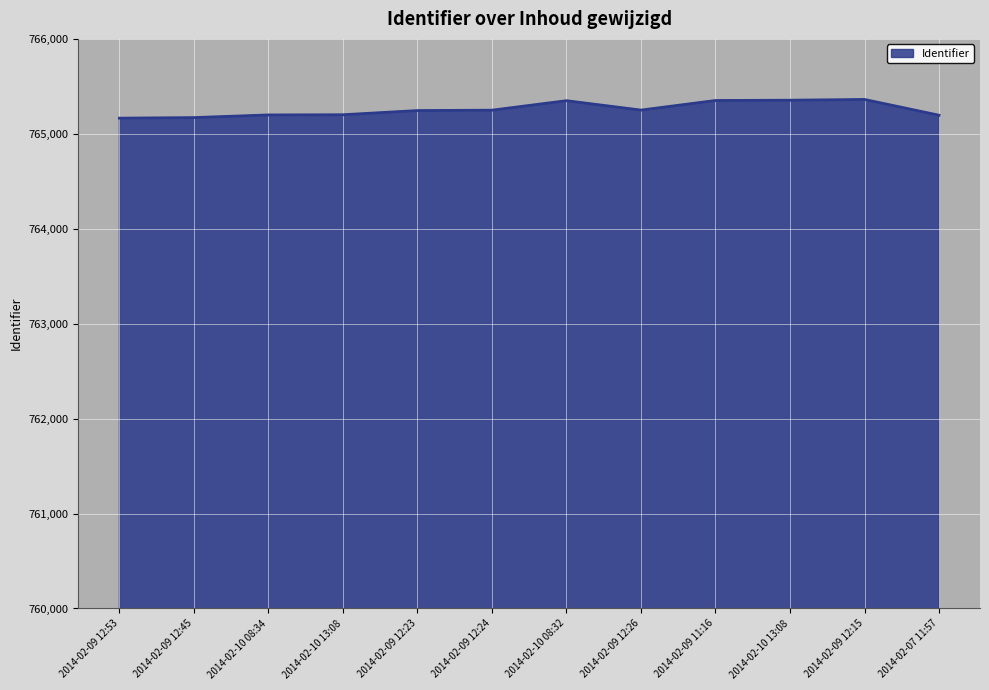

Reading left to right, transcribe all the data shown in this chart.

2014-02-09 12:53=765165	2014-02-09 12:45=765171	2014-02-10 08:34=765199	2014-02-10 13:08=765201	2014-02-09 12:23=765245	2014-02-09 12:24=765249	2014-02-10 08:32=765349	2014-02-09 12:26=765250	2014-02-09 11:16=765351	2014-02-10 13:08=765354	2014-02-09 12:15=765362	2014-02-07 11:57=765196